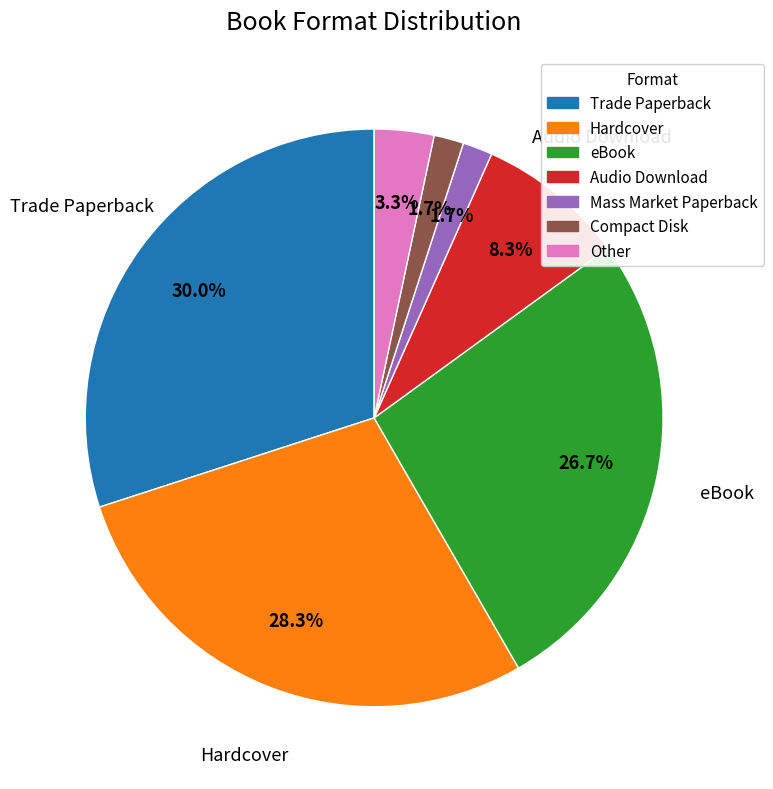

How much of the chart is everything except Compact Disk?

98.3%